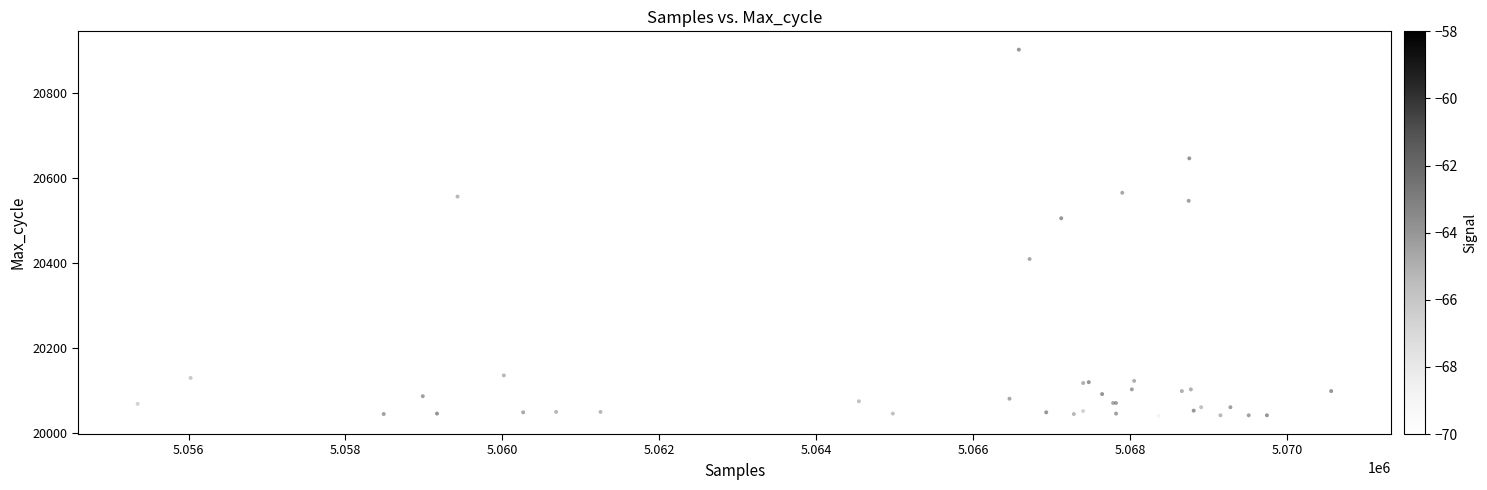

What Y value in the scatter plot is closest to 20471?

20505